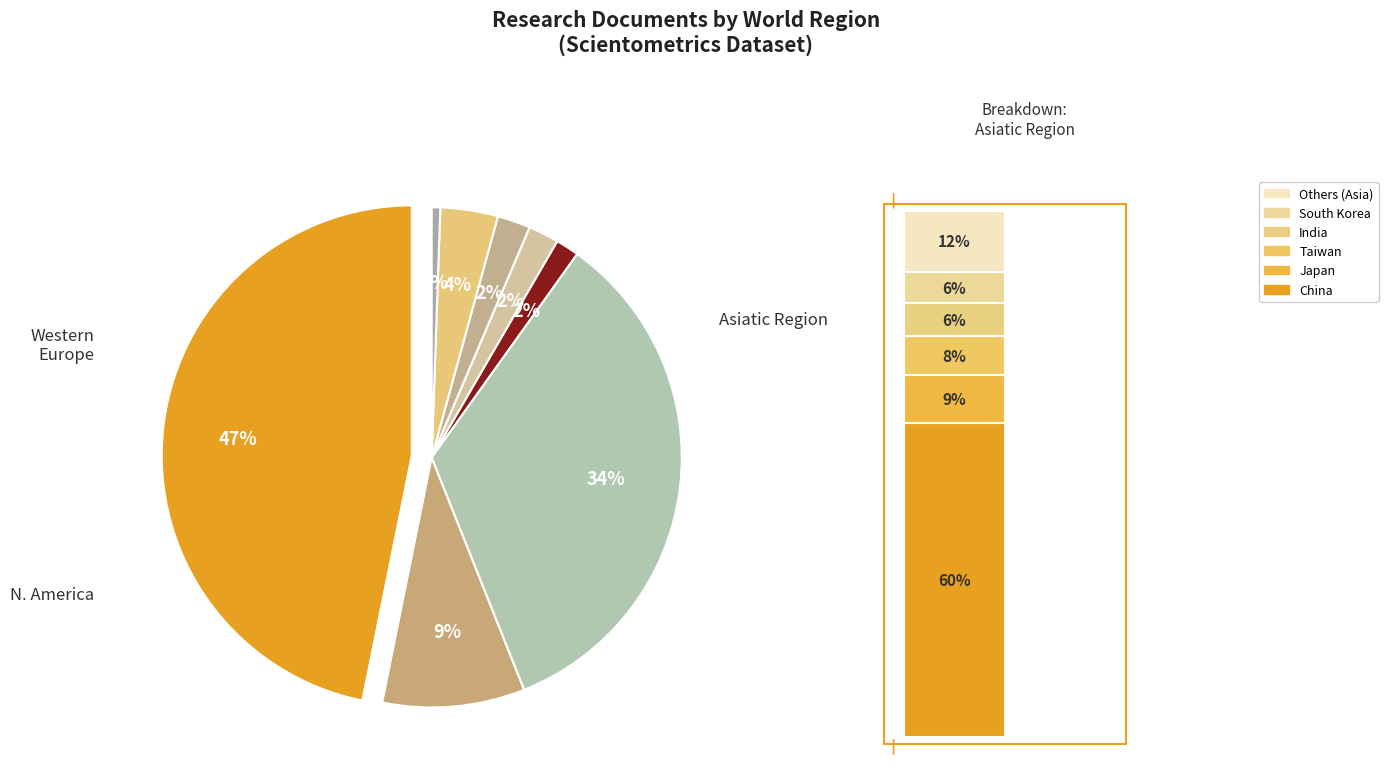

True or false: Africa accounts for 1% of the total.

True